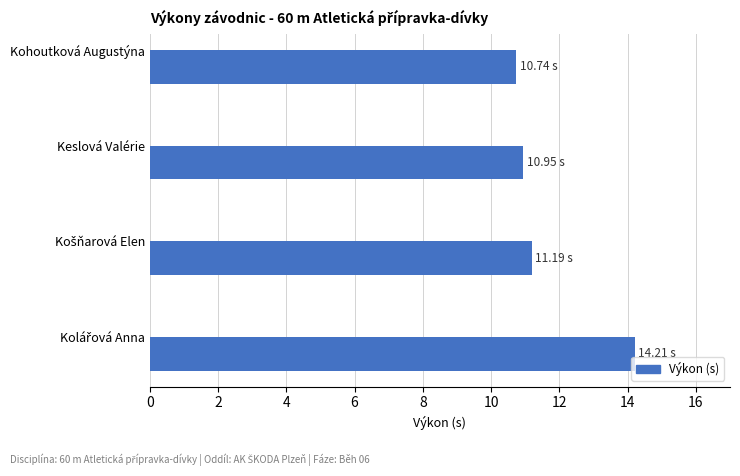

What is the label of the 3rd bar from the bottom?

Keslová Valérie